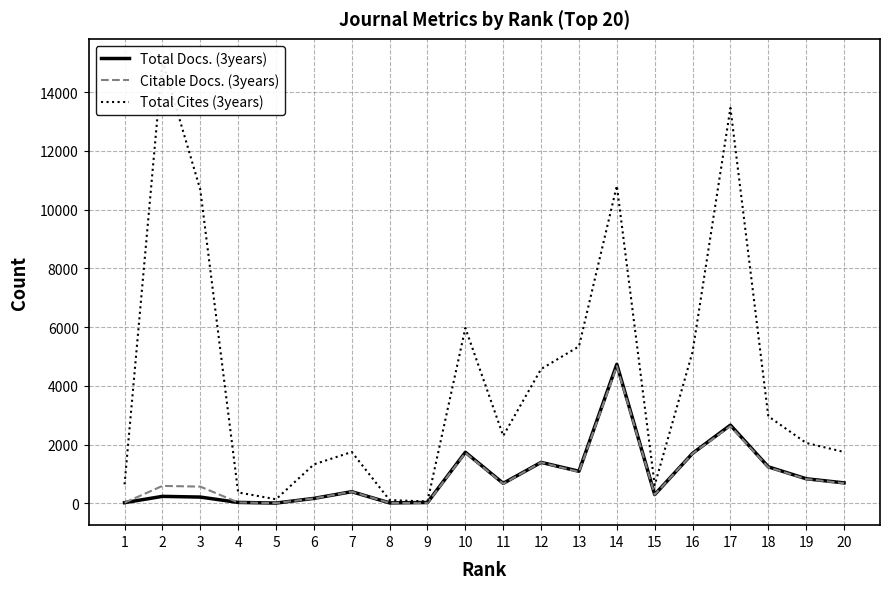

Is it true that Citable Docs. (3years) equals 828 at 3?

False